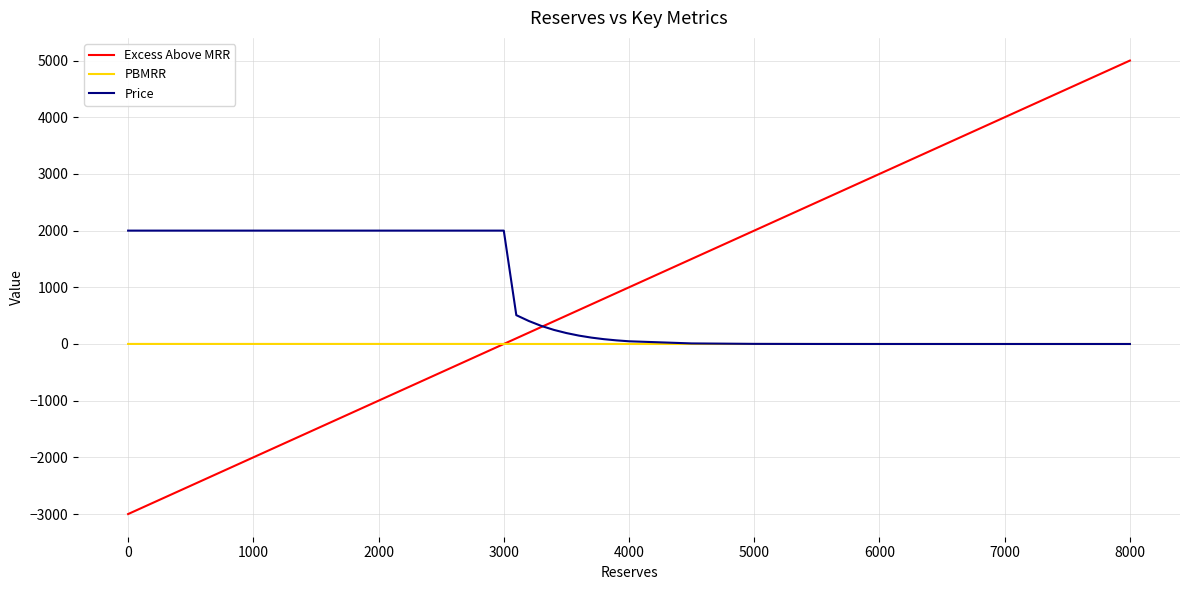

Rank the series by their maximum value, from highest to lowest.

Excess Above MRR, Price, PBMRR